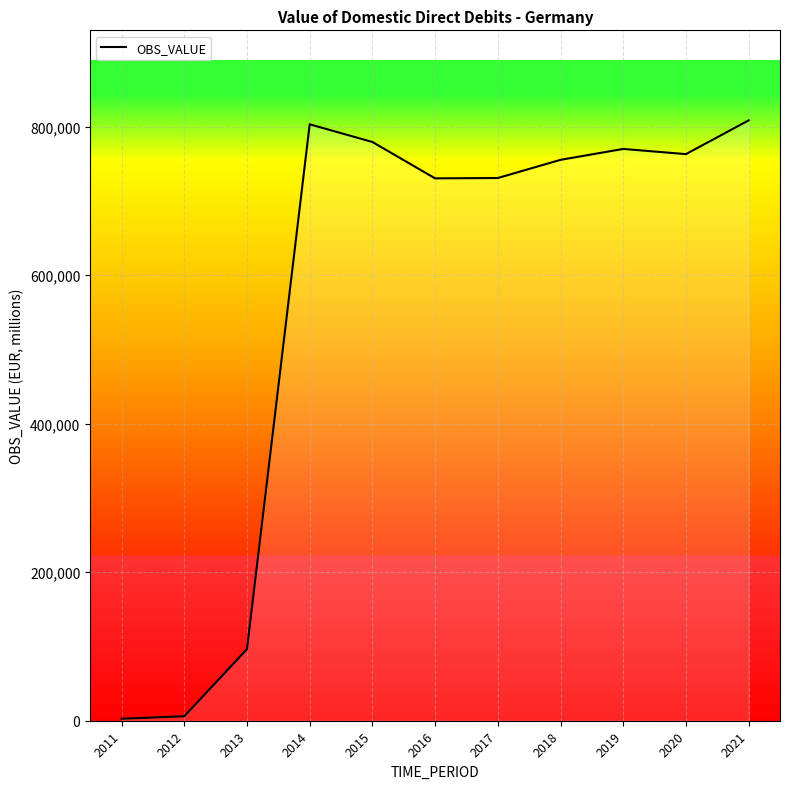

Is it true that the value at 2018 is 1152977.6?

False